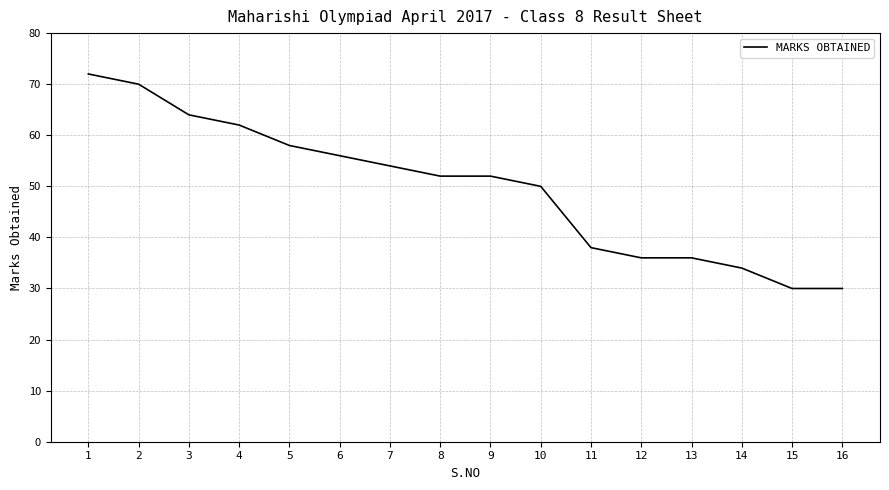

Is it true that the value at 4 is 62?

True